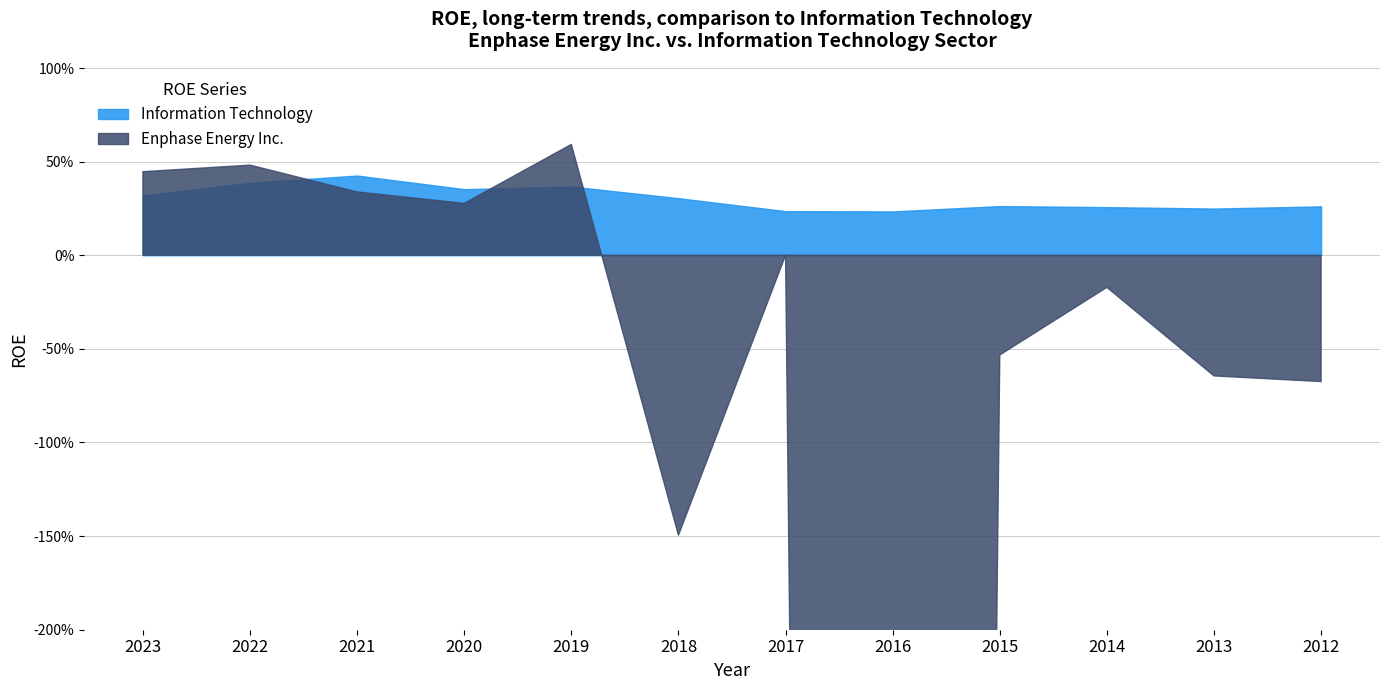

Read the Information Technology value at 2019.

0.4